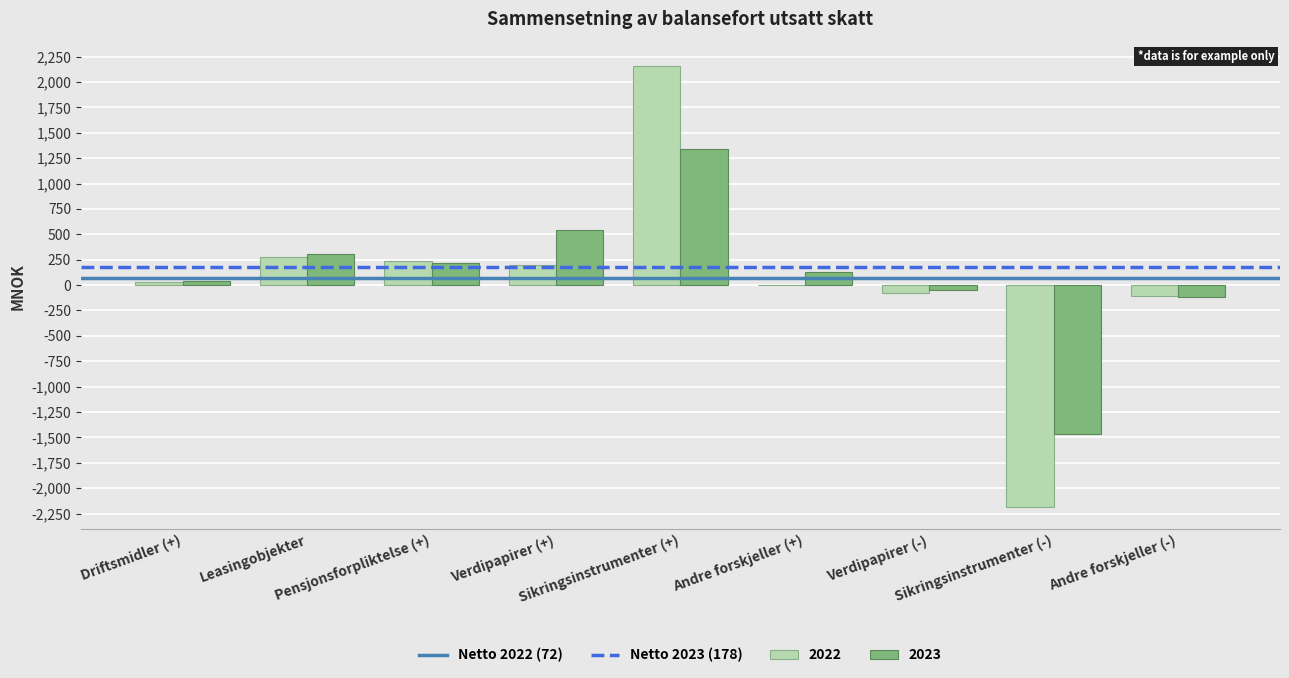

What is the sum of all 2023 values?

943